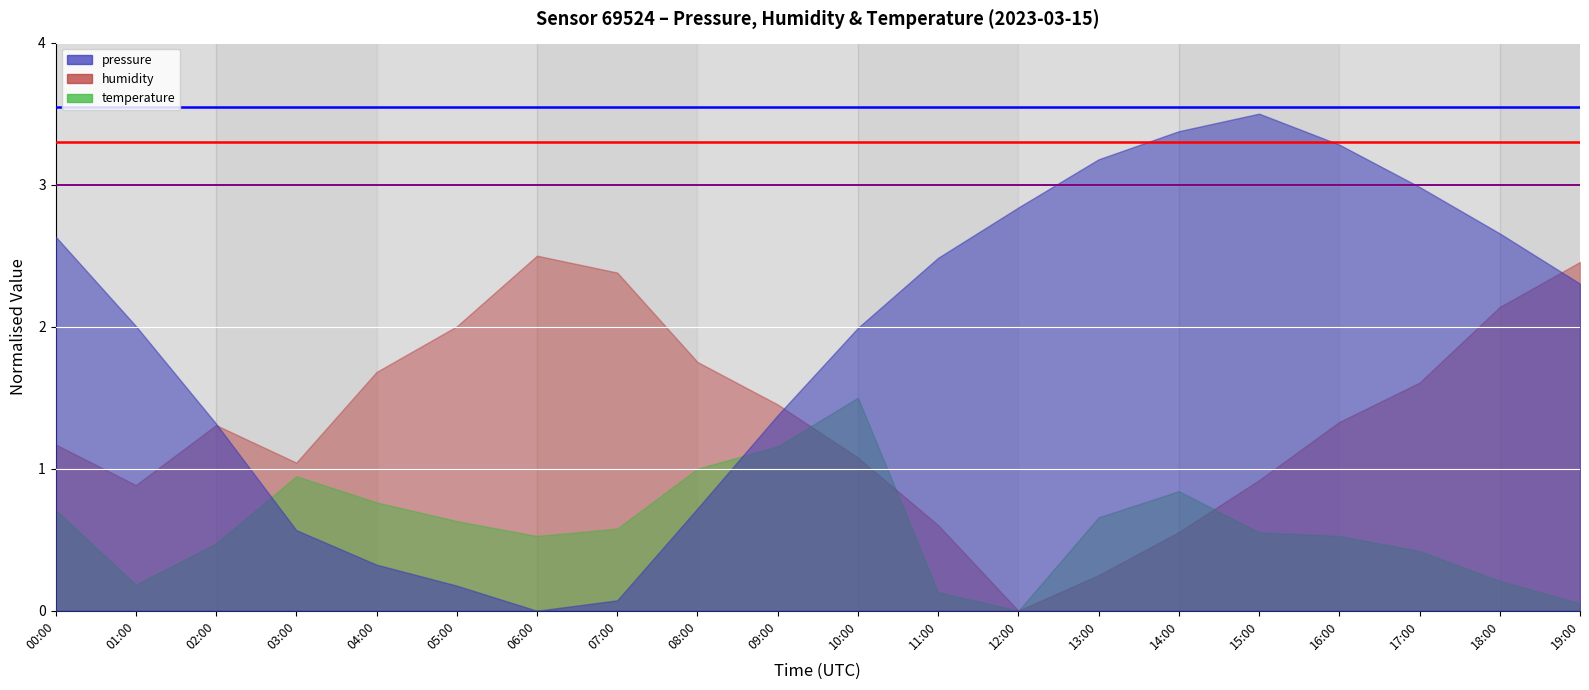

What is the lowest value of the pressure_threshold series?

3.5